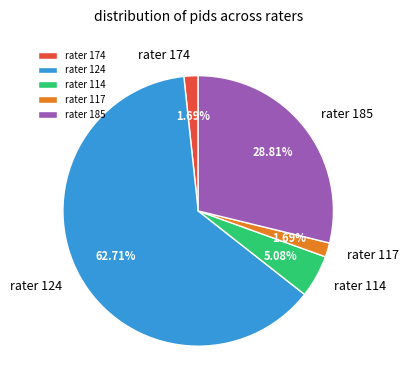

How many segments does this pie chart have?

5